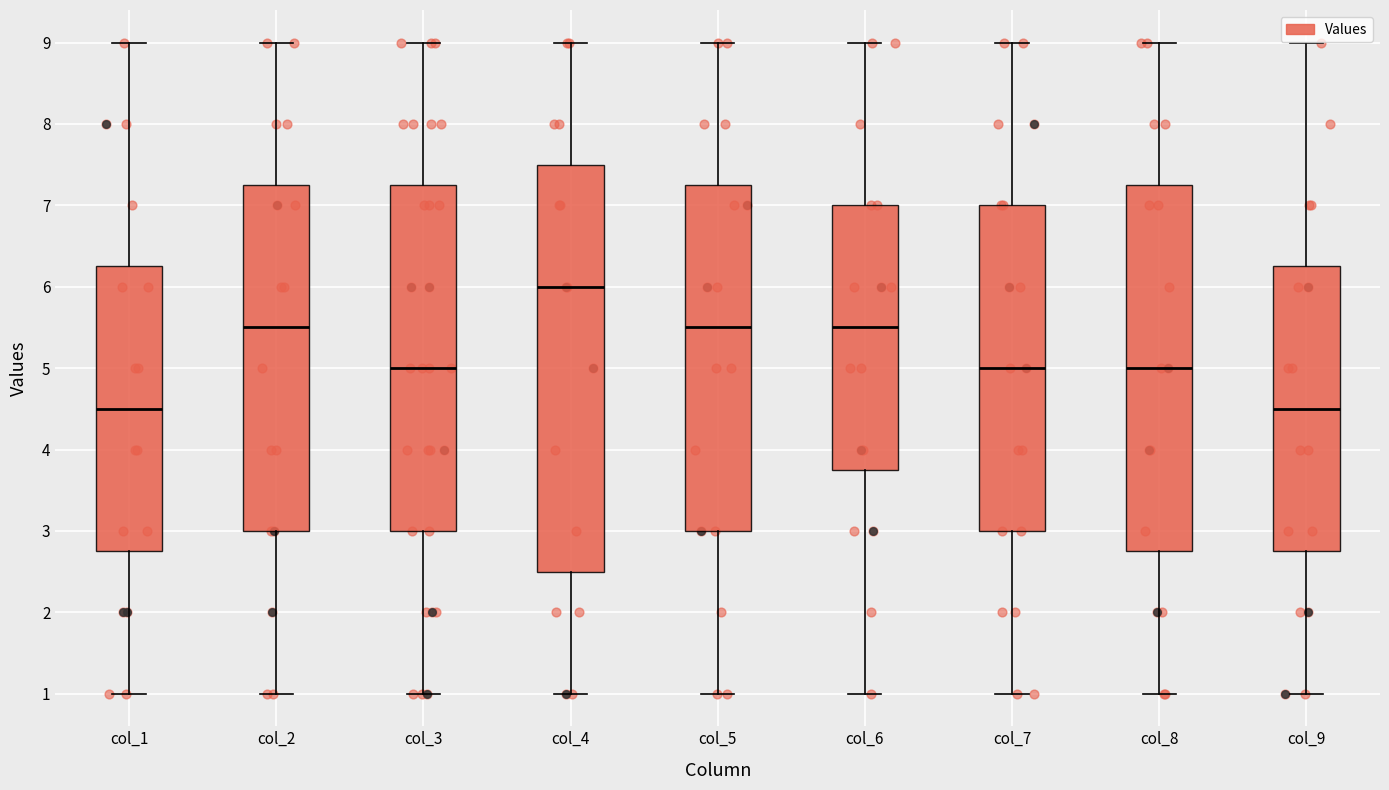

Comparing the boxes themselves (not the whiskers), which one is the tallest?

col_4